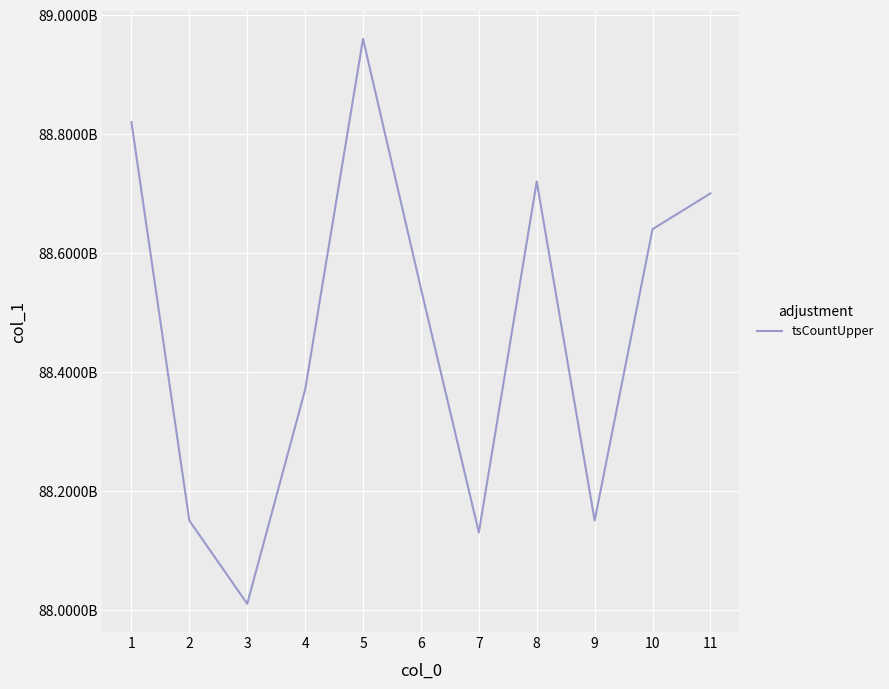

What is the difference between the second highest and second lowest values?

689990016